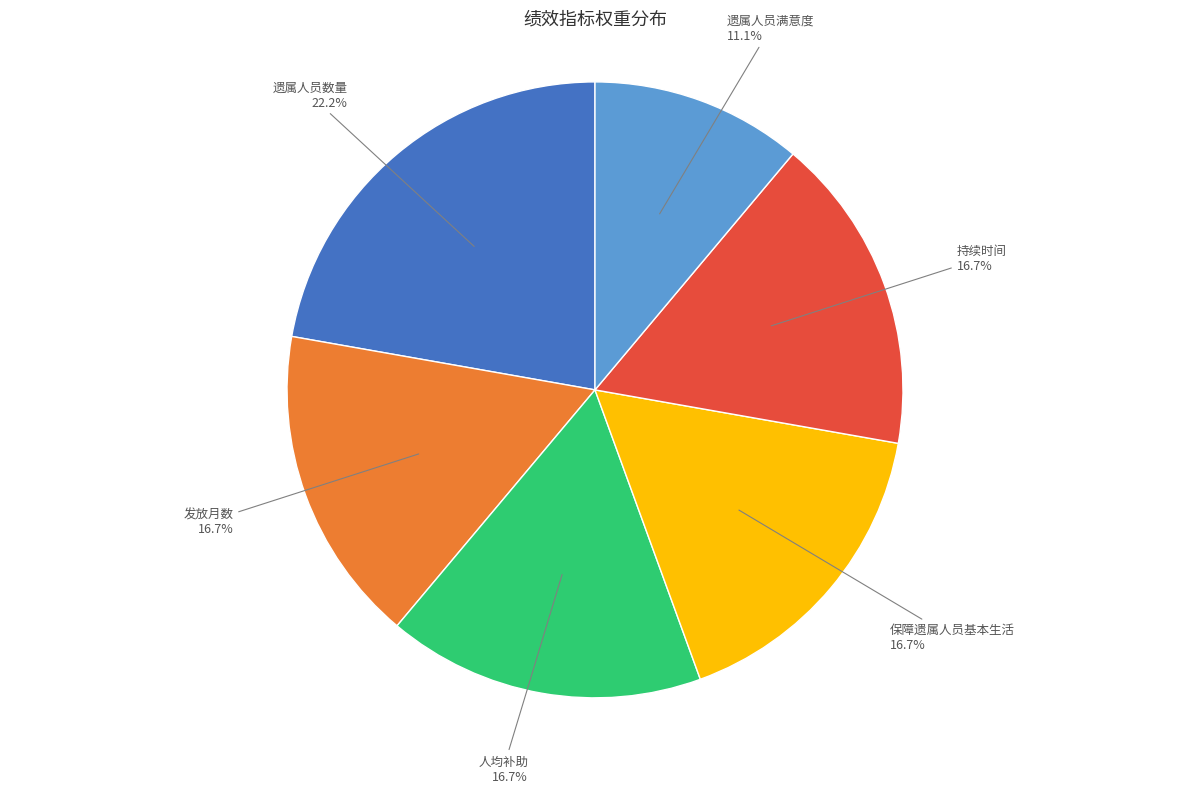

Count the number of slices in the pie.

6